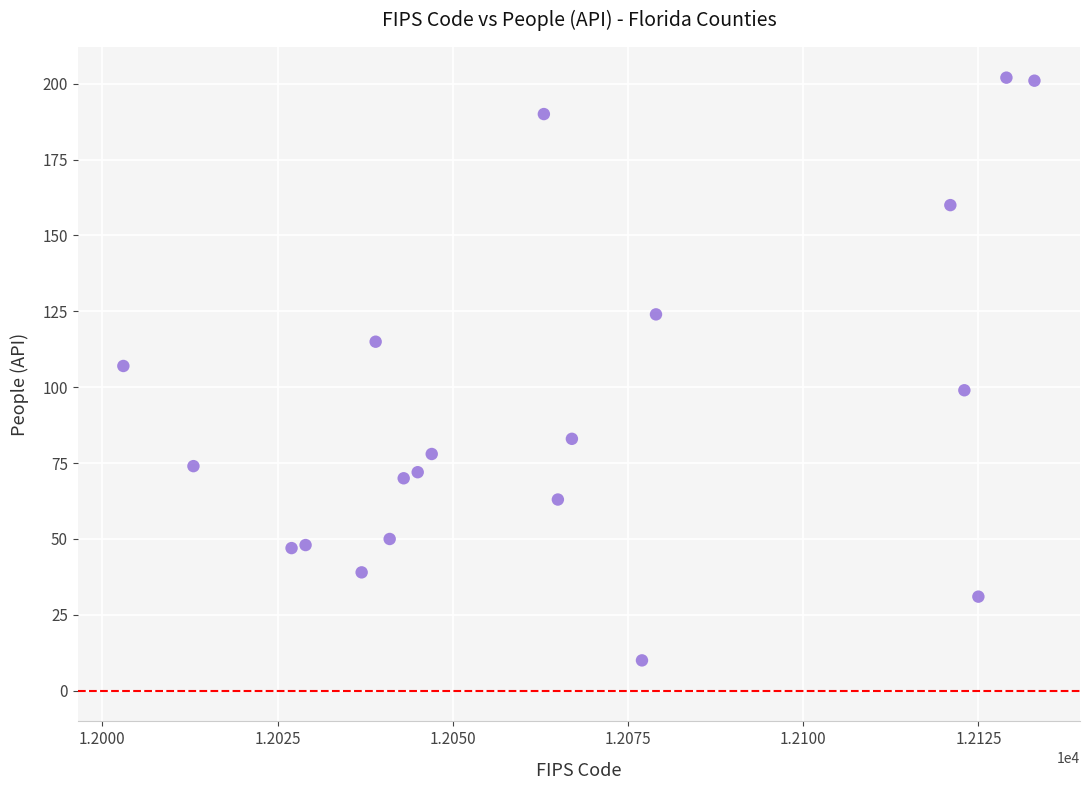

What is the range of X values (max minus min)?

130